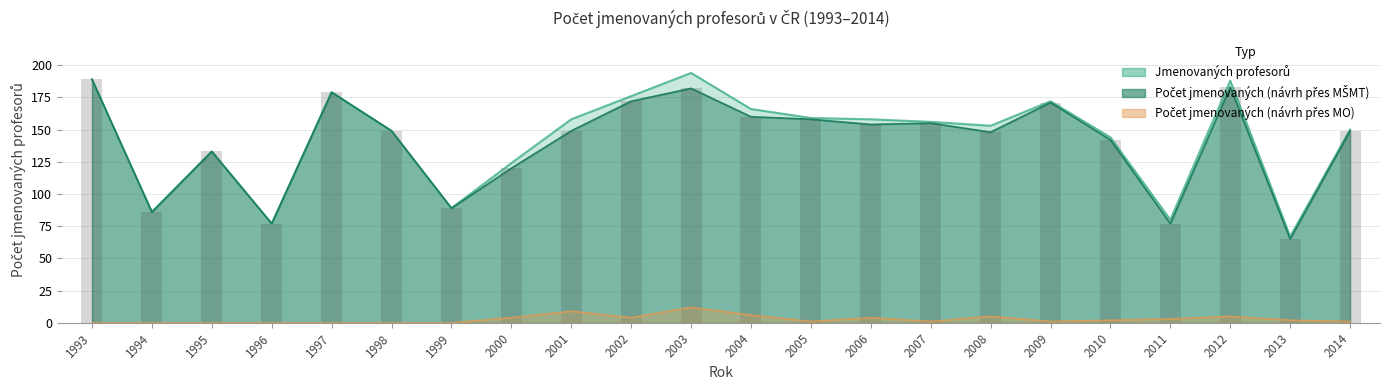

Rank the series by their maximum value, from highest to lowest.

Jmenovaných profesorů, Počet jmenovaných (návrh přes MŠMT), Počet jmenovaných (návrh přes MO)